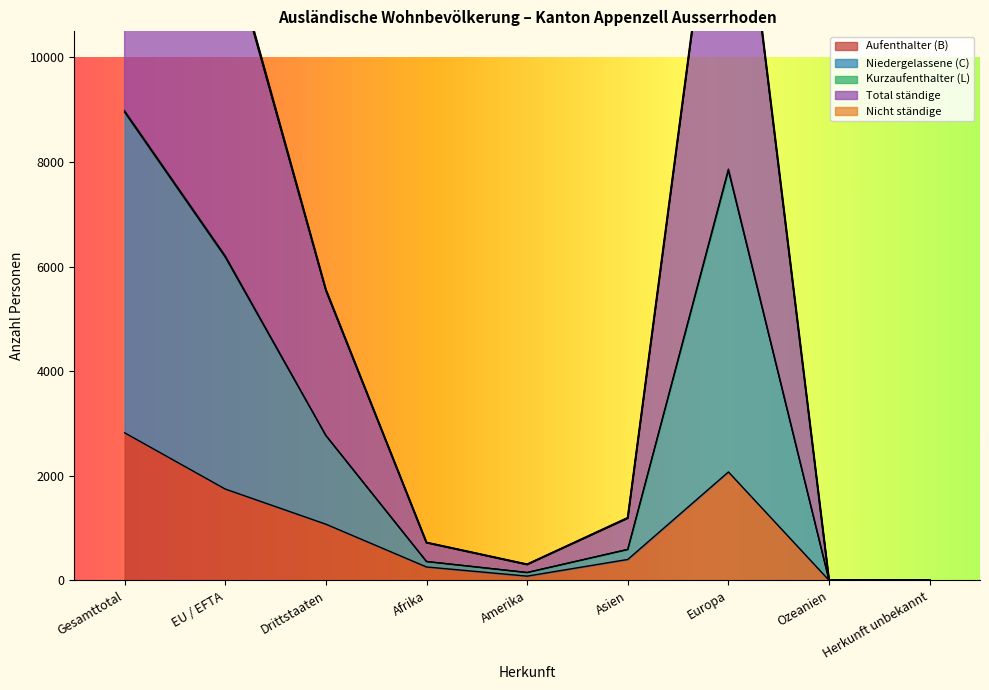

How many values in the Niedergelassene (C) series exceed 1197?

4